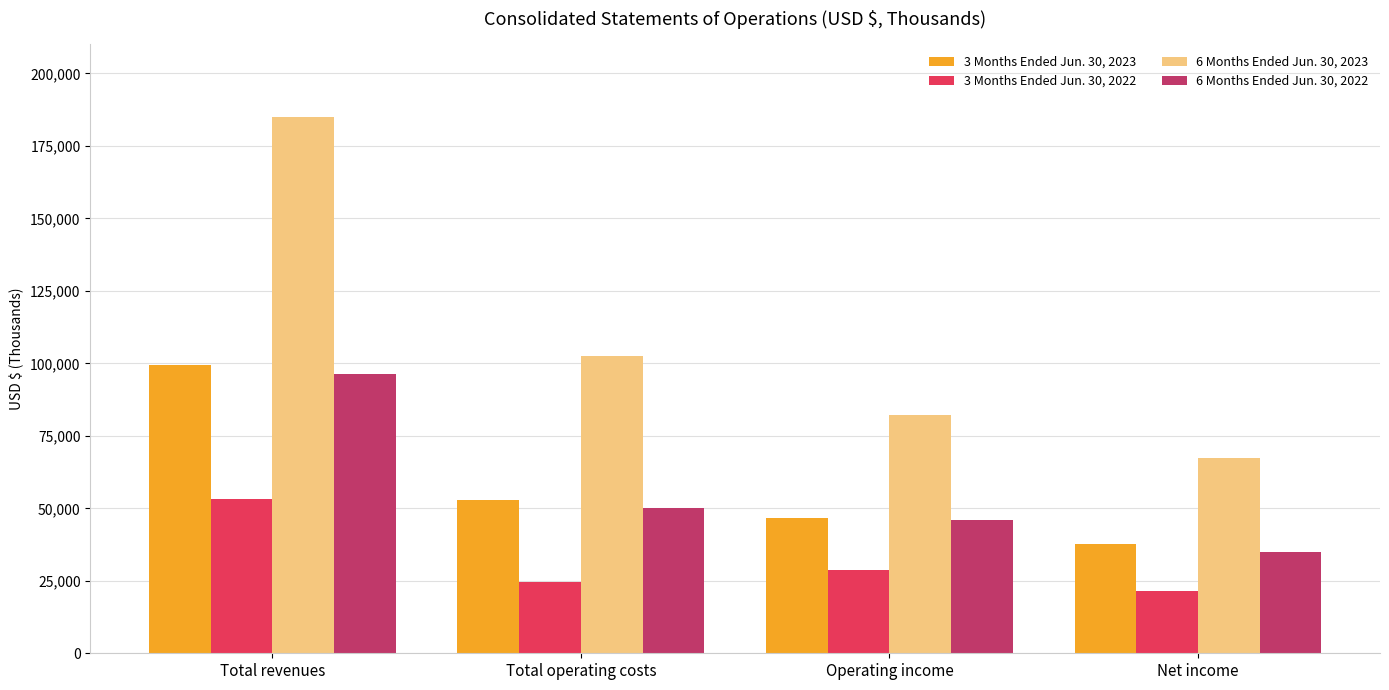

How many bars are there in total?

16